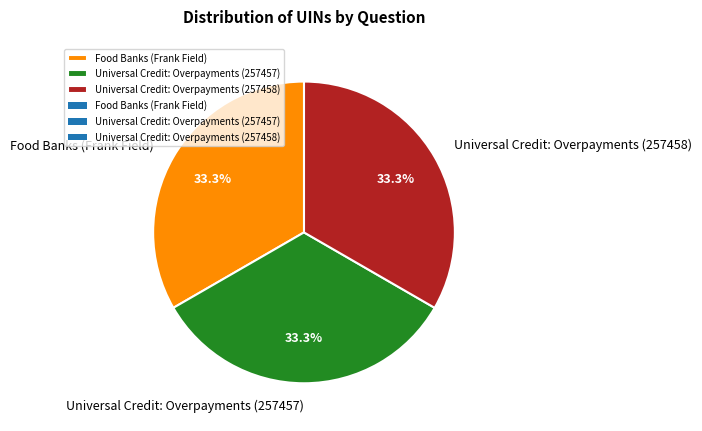

To the nearest percent, what is the average slice percentage?

33%